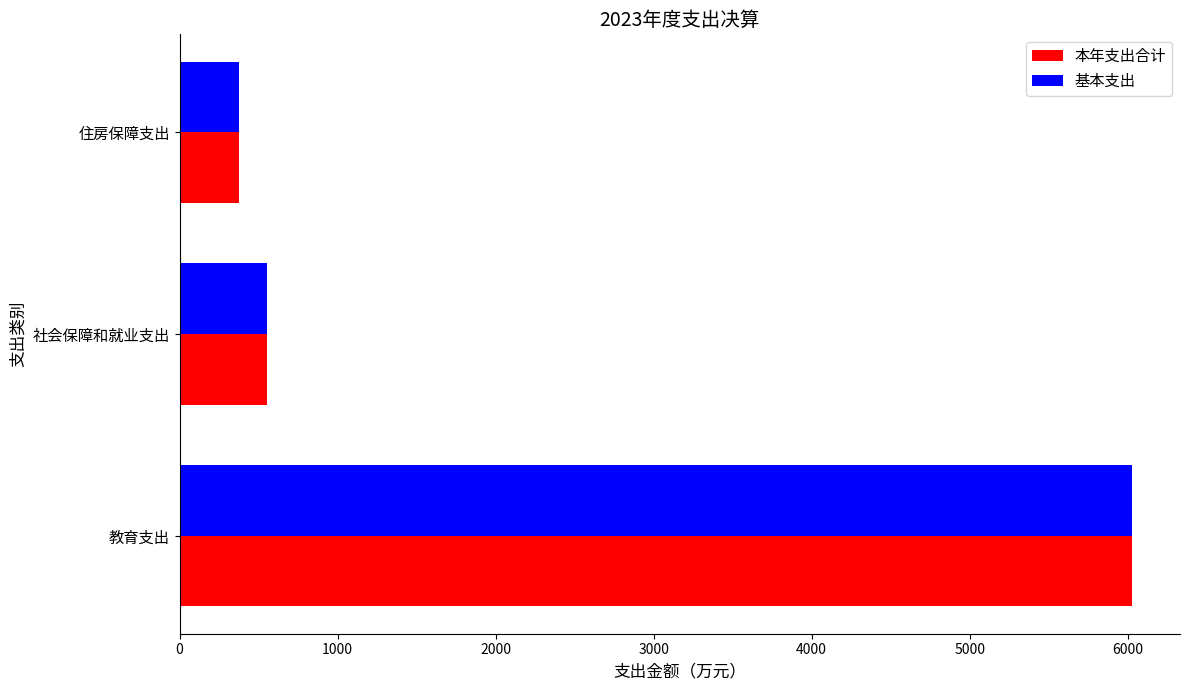

Read the 本年支出合计 value at 住房保障支出.

375.5